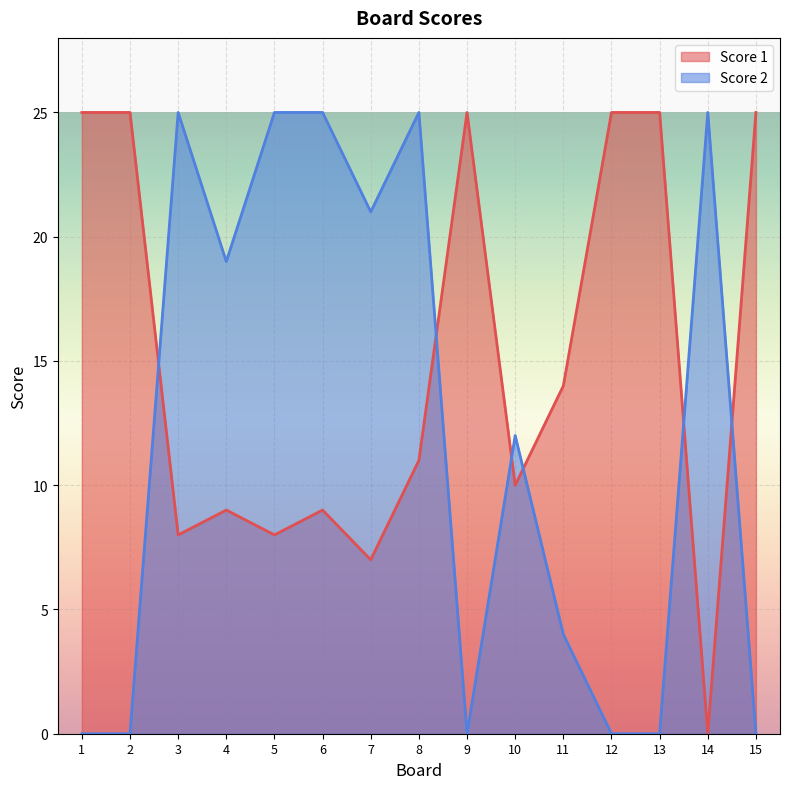

What are all the series names shown in the legend?

Score 1, Score 2